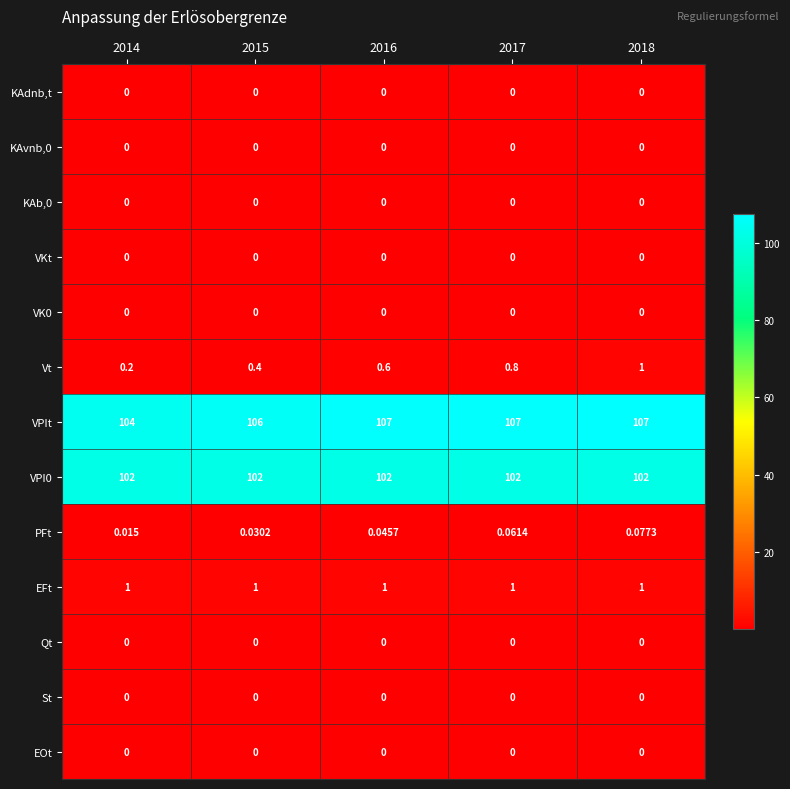

Is the value of VPI0 at 2014 greater than the value of KAvnb,0 at 2016?

Yes